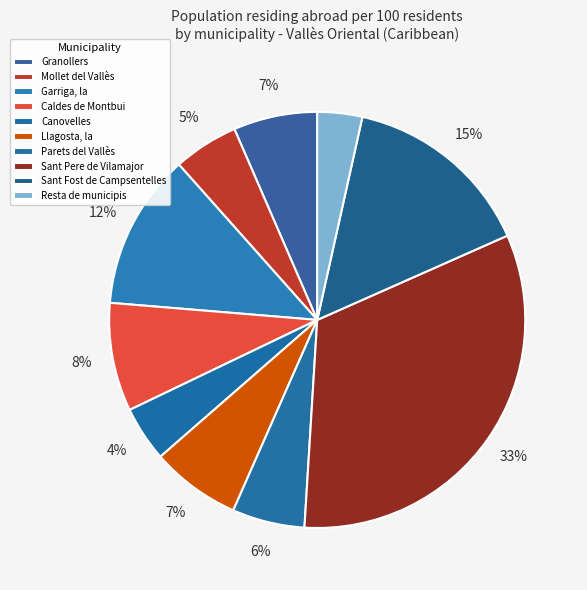

How many slices are in this pie chart?

10